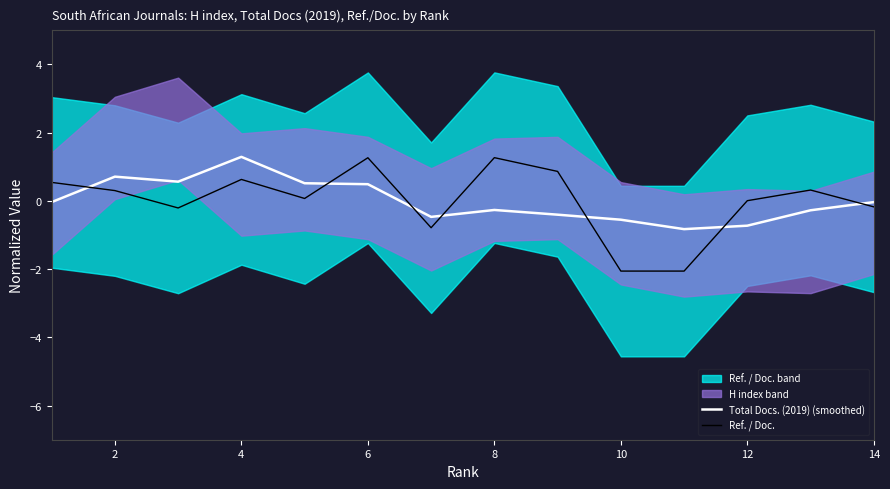

True or false: Ref. / Doc. and Total Docs. (2019) (smoothed) cross at least once.

True